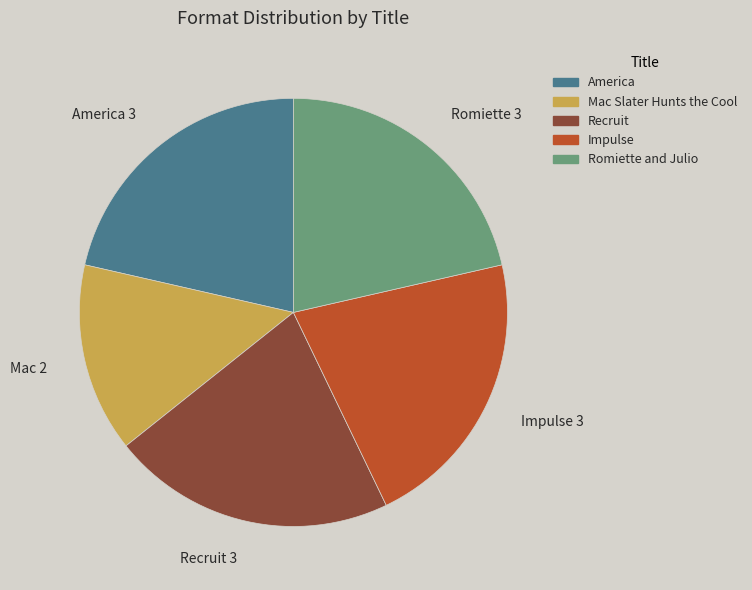

True or false: Mac Slater Hunts the Cool accounts for 14% of the total.

True